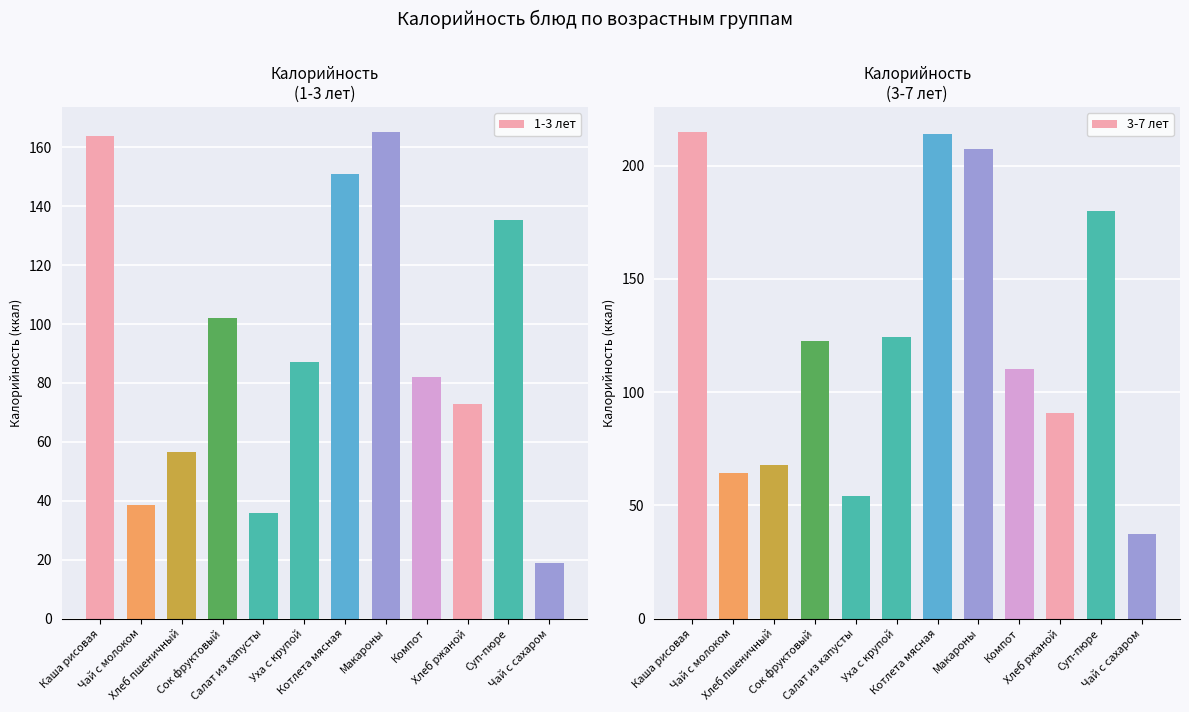

Which series has the widest spread of values?

3-7 лет